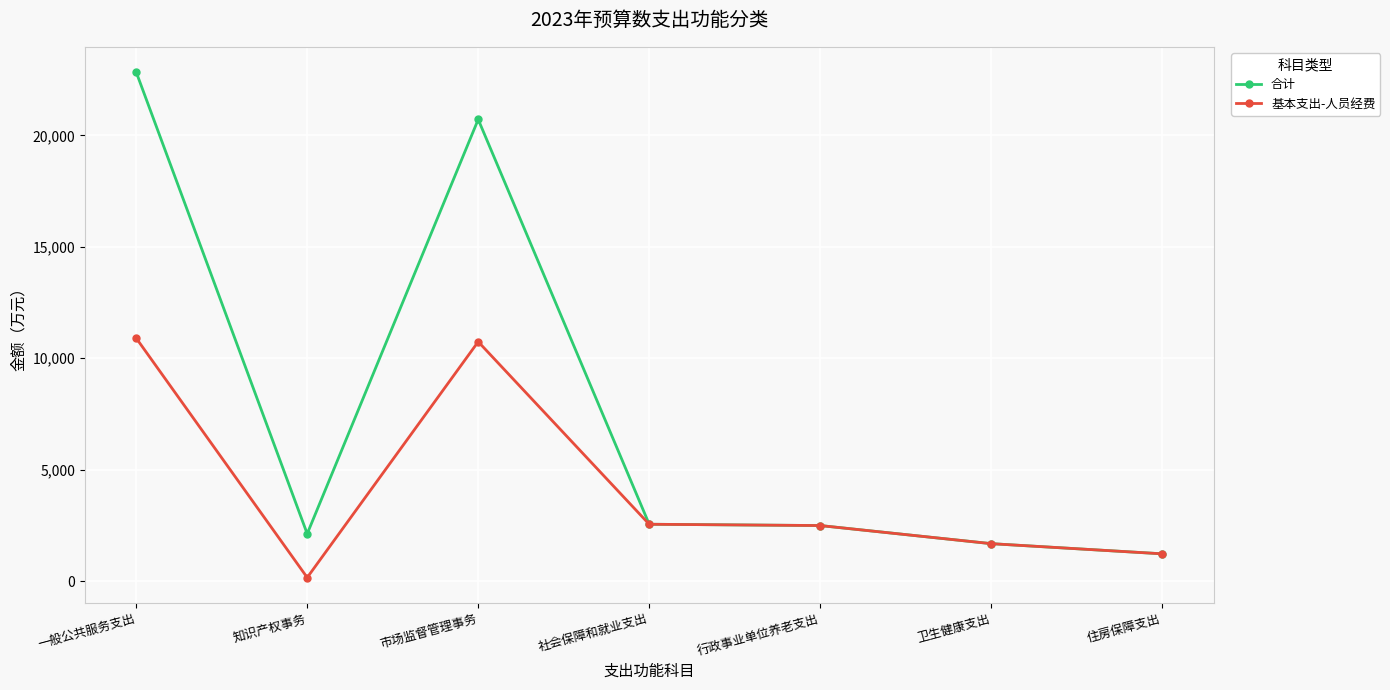

What is the label of the 3rd point from the left?

市场监督管理事务